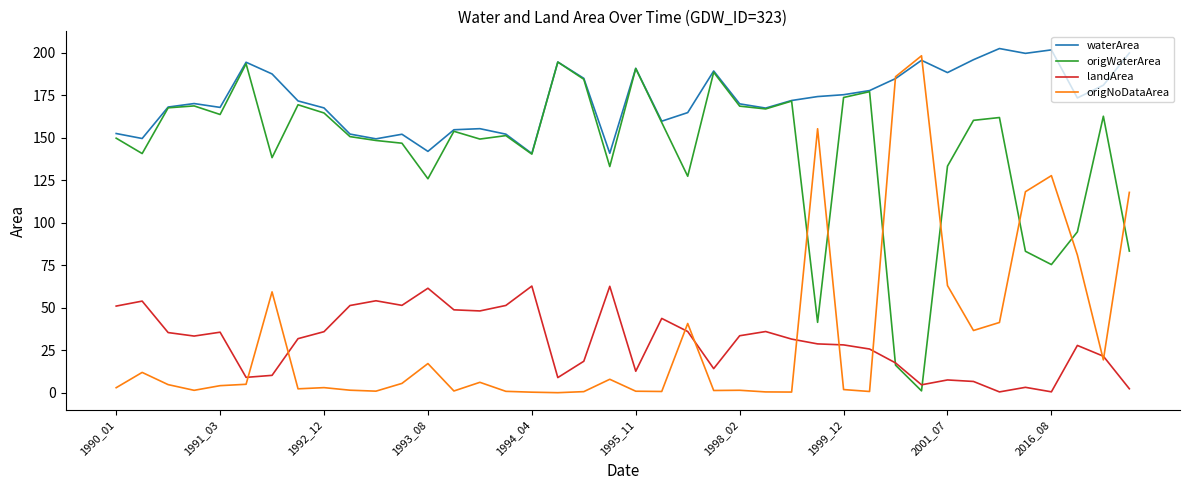

How many times do origWaterArea and origNoDataArea cross each other?

7